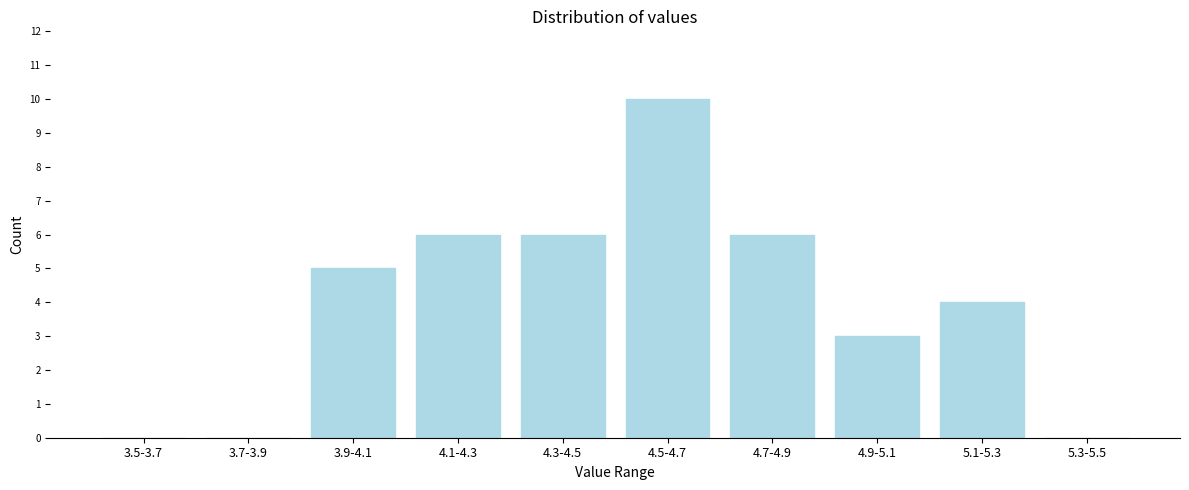

Reading right to left, what are all the values shown in this chart?

5.3-5.5=0	5.1-5.3=4	4.9-5.1=3	4.7-4.9=6	4.5-4.7=10	4.3-4.5=6	4.1-4.3=6	3.9-4.1=5	3.7-3.9=0	3.5-3.7=0